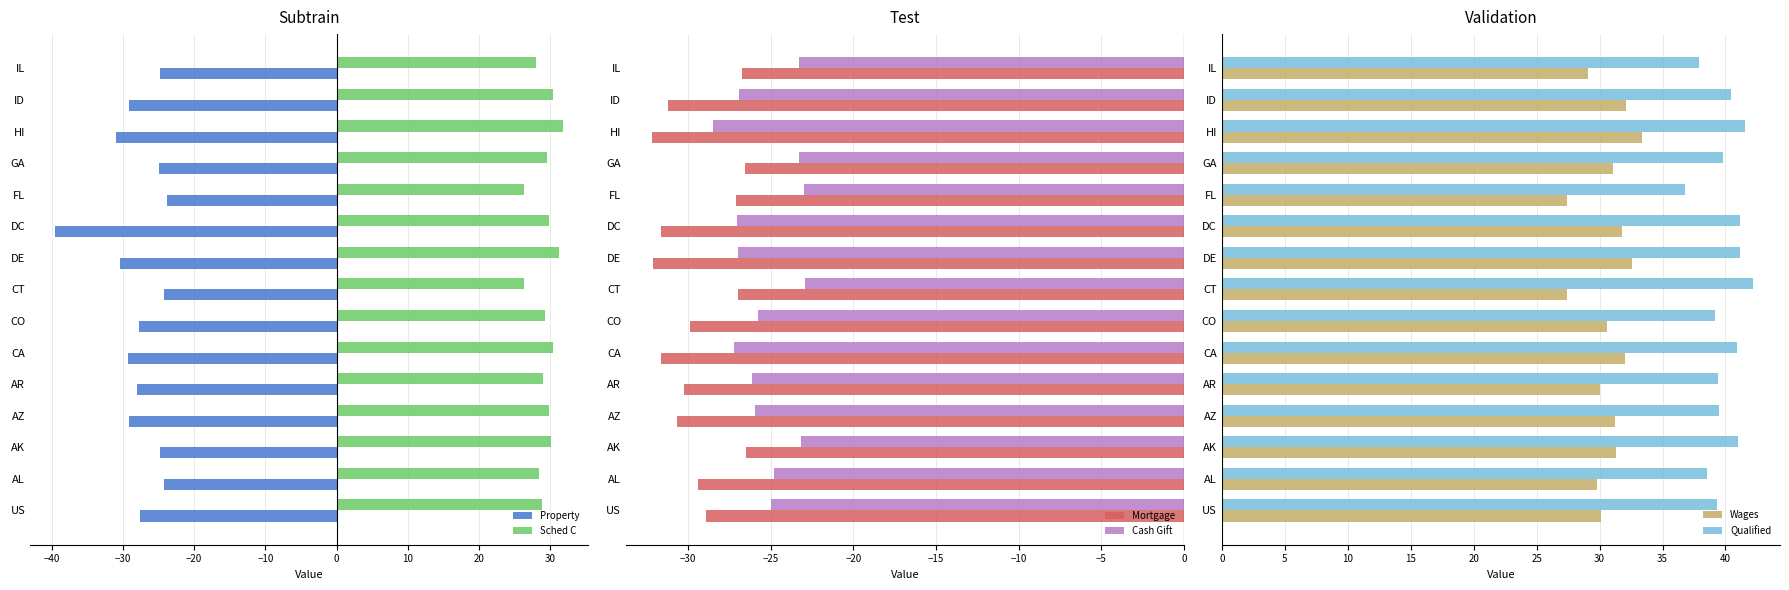

What is the sum of all Sched C values?

439.4